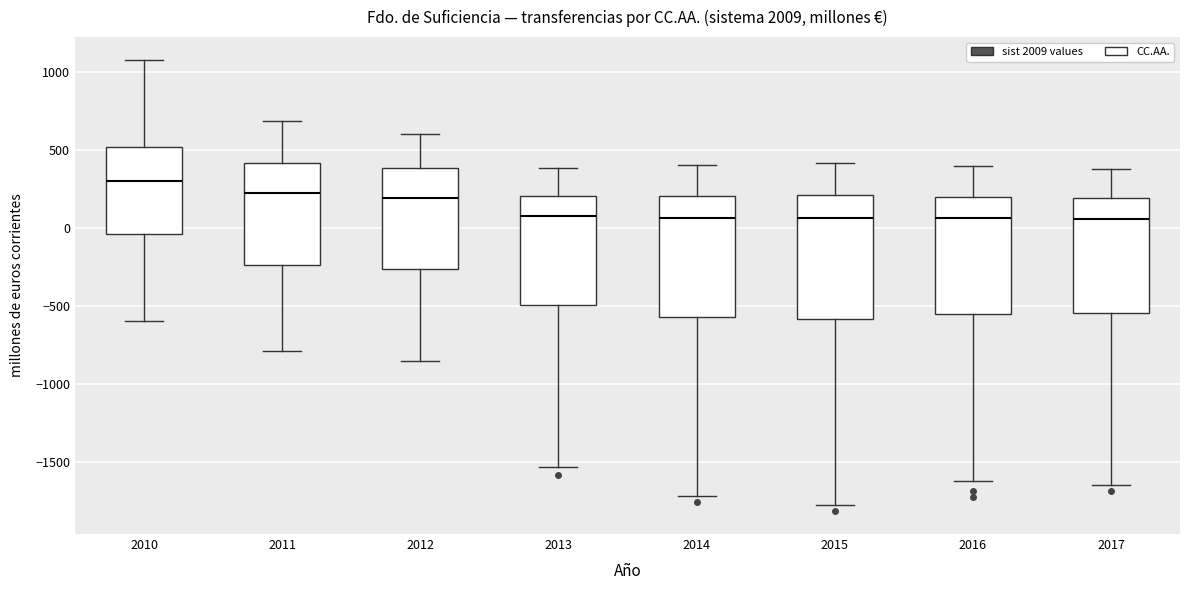

Where does the lower whisker of the box at x = 2011 end on the y-axis? The values are not printed on the chart, so give them approximately, as read against the axis.

-800